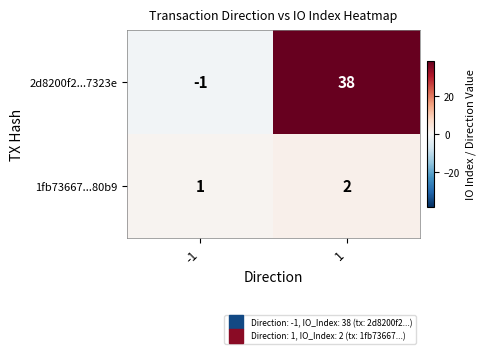

What is the minimum value shown in the chart?

-1